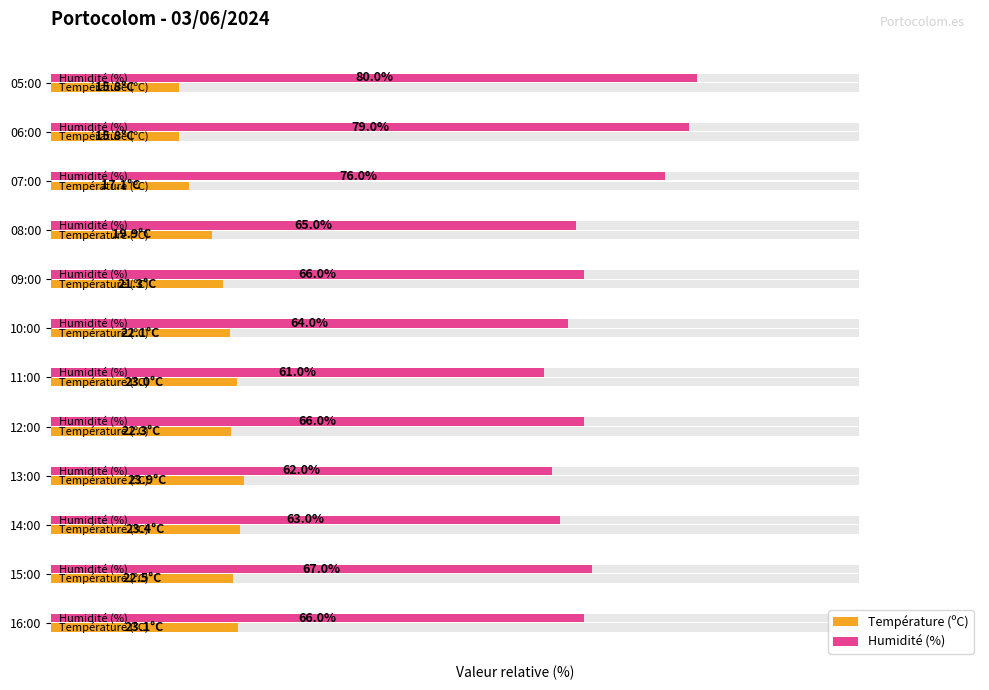

Is the value of Température (ºC) at 09:00 greater than the value of Humidité (%) at 08:00?

No